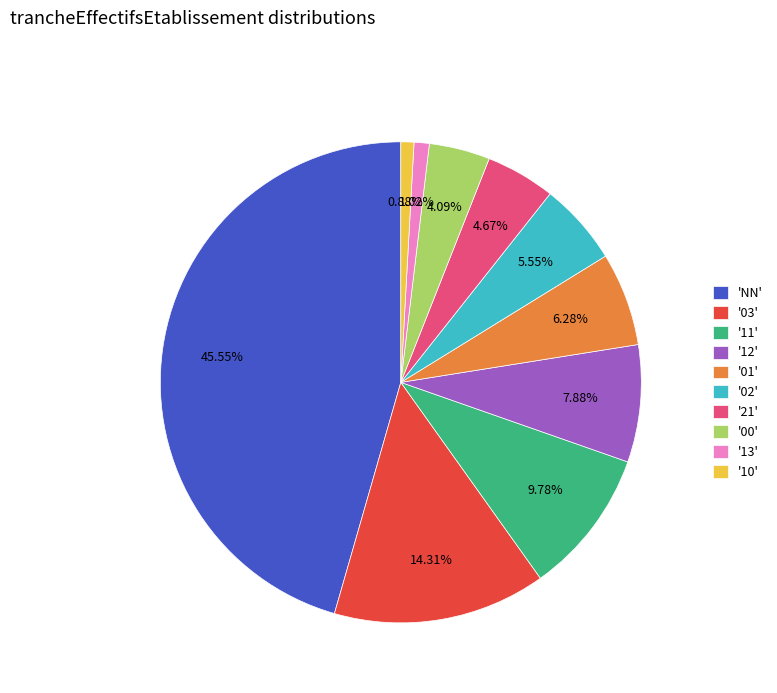

Is there any slice that represents more than half of the pie?

No